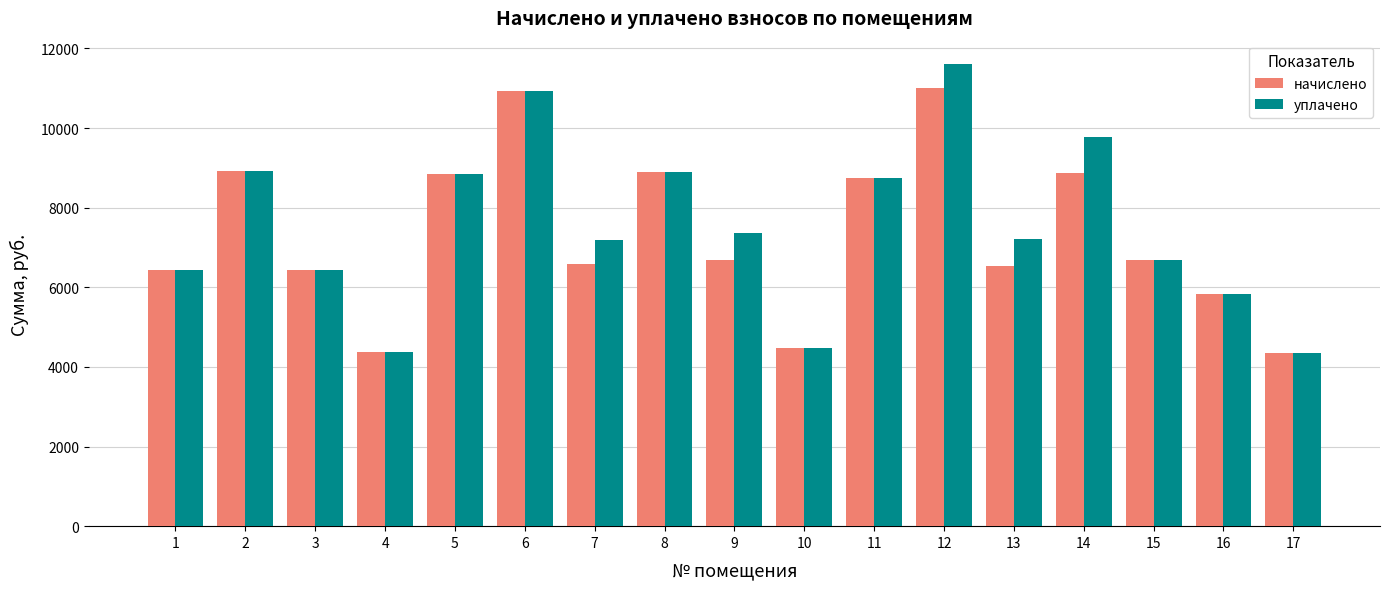

Rank the series by their maximum value, from highest to lowest.

уплачено, начислено